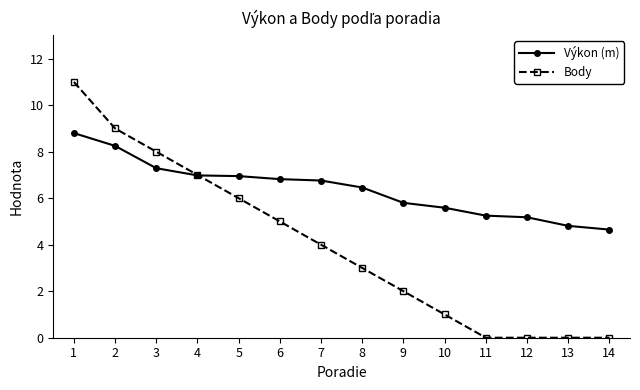

What is the greatest value displayed?

11.0